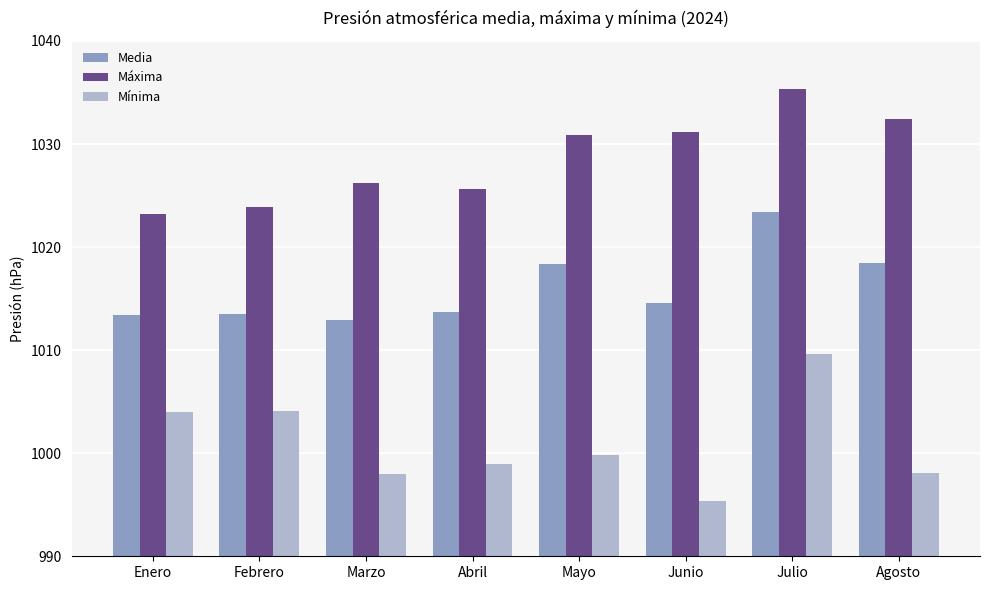

Rank the series by their average value, from lowest to highest.

Mínima, Media, Máxima